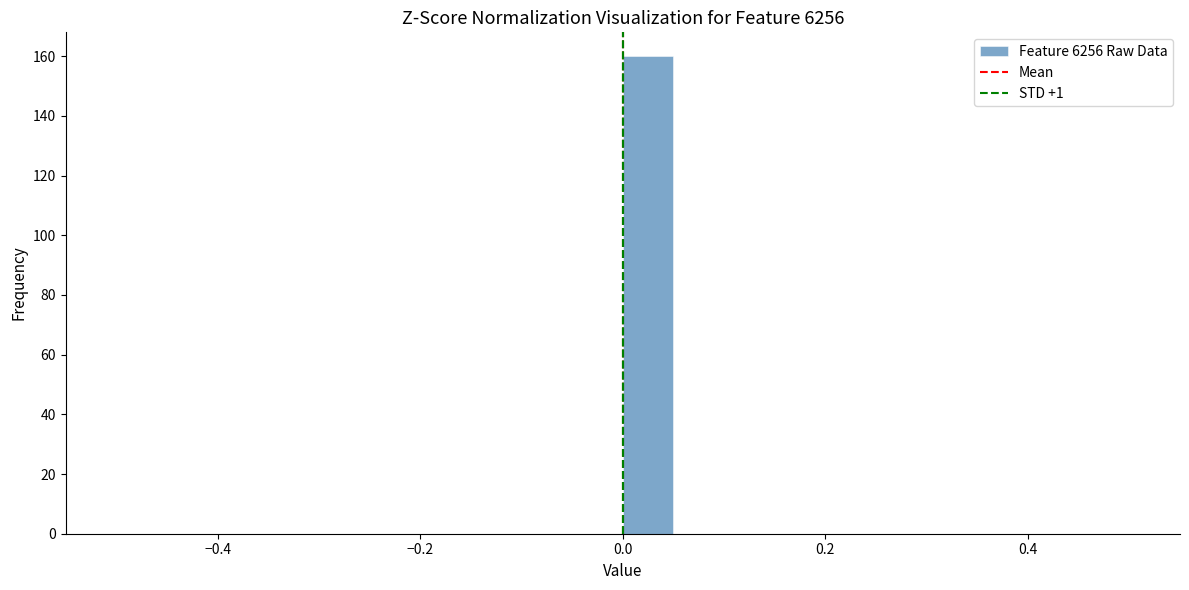

Around what value on the x-axis is the tallest bar? Give the approximate position of its centre, as read against the axis.

0.02